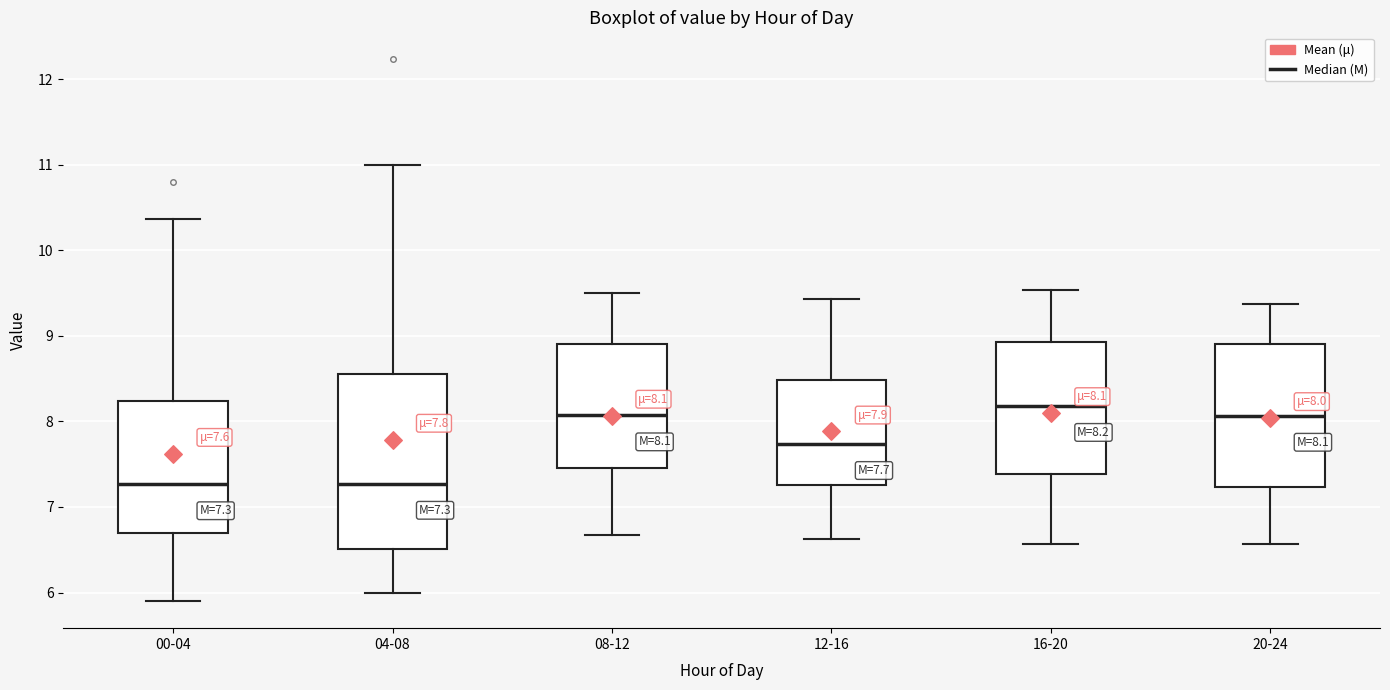

Which box's median line is the highest?

16-20